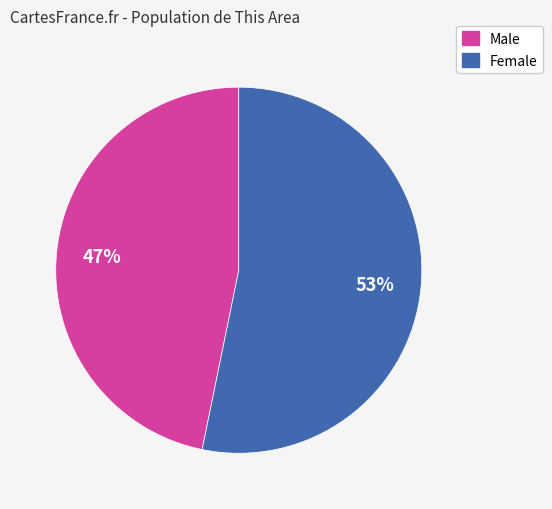

To the nearest percent, what is the combined percentage of Male and Female?

100%